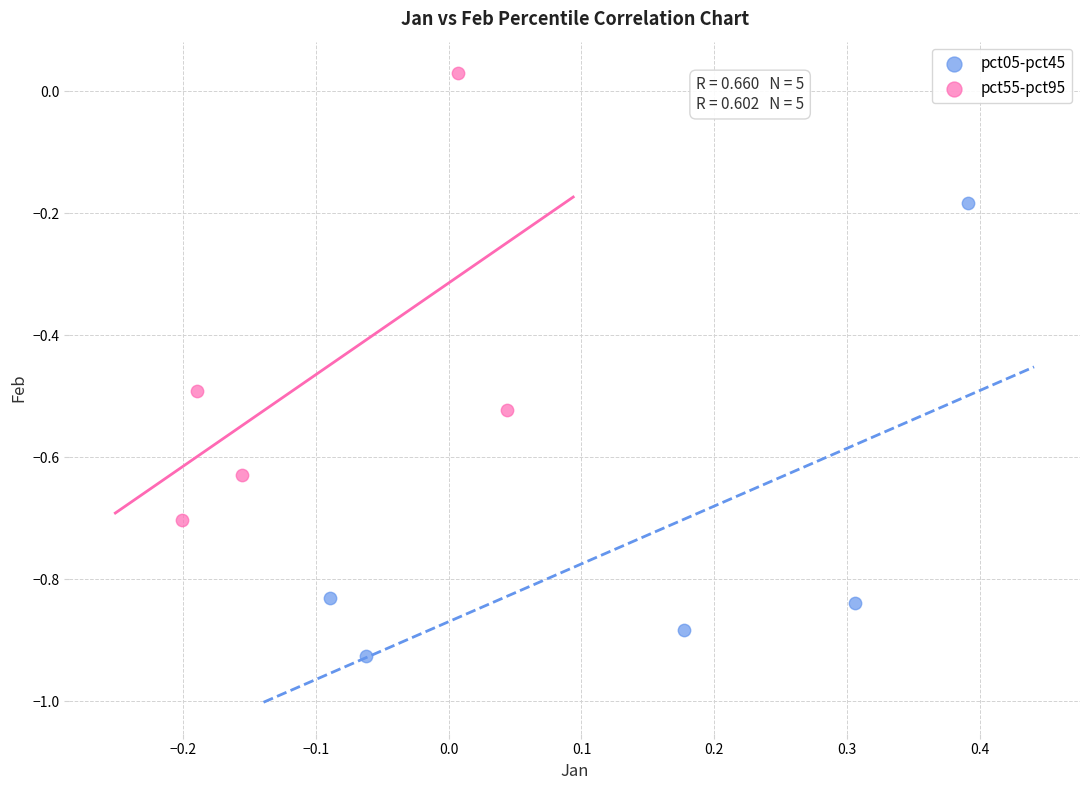

Which series has the largest Y range (max minus min)?

pct05-pct45